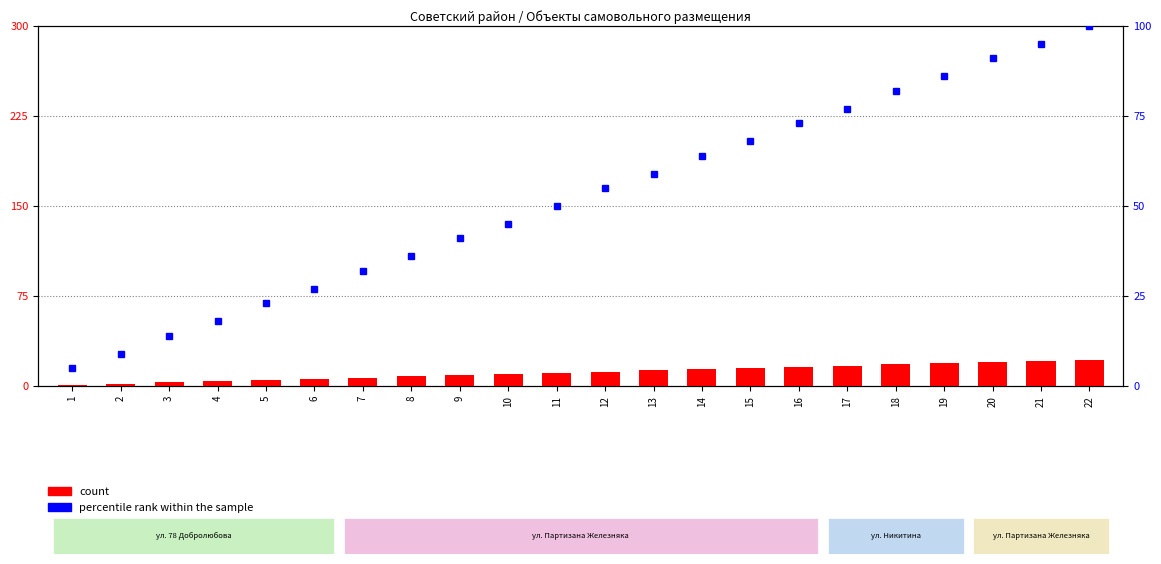

At which category does the chart reach its peak across all series?

22